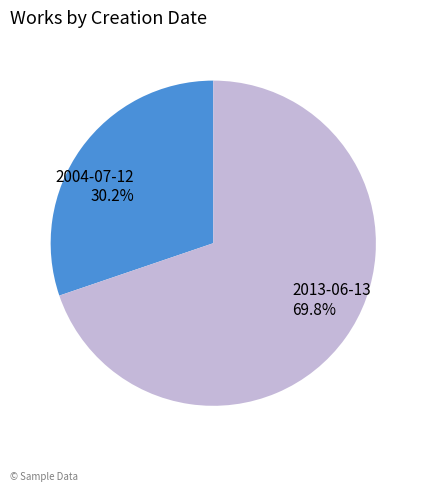

Is it true that 2004-07-12 is 20% of the pie?

False